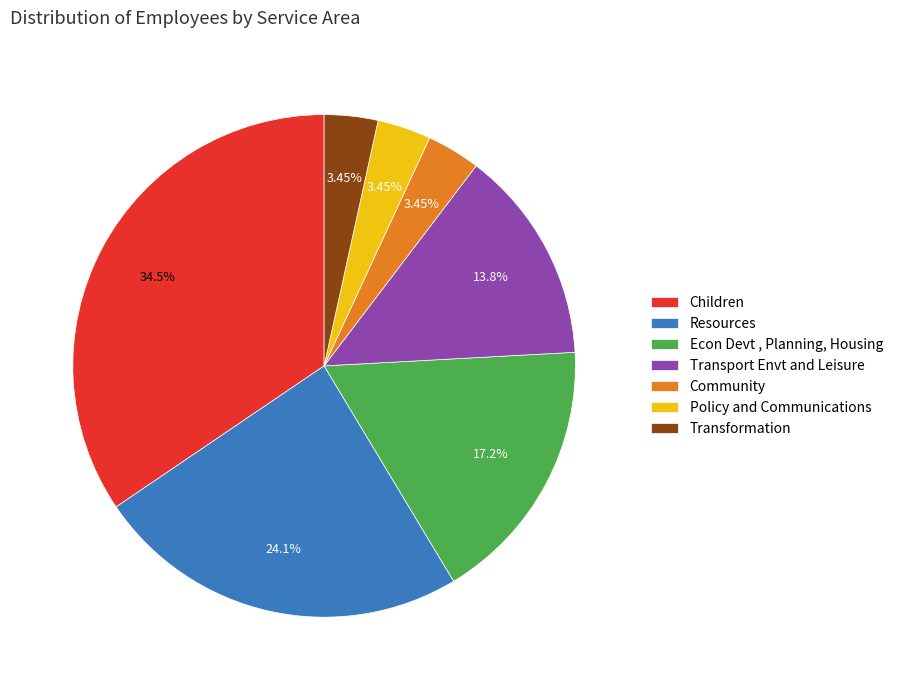

Which category has the biggest portion of the pie?

Children